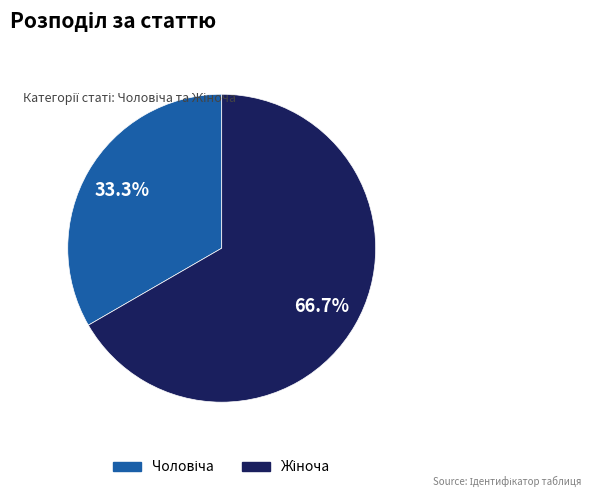

Is there any slice that represents more than half of the pie?

Yes